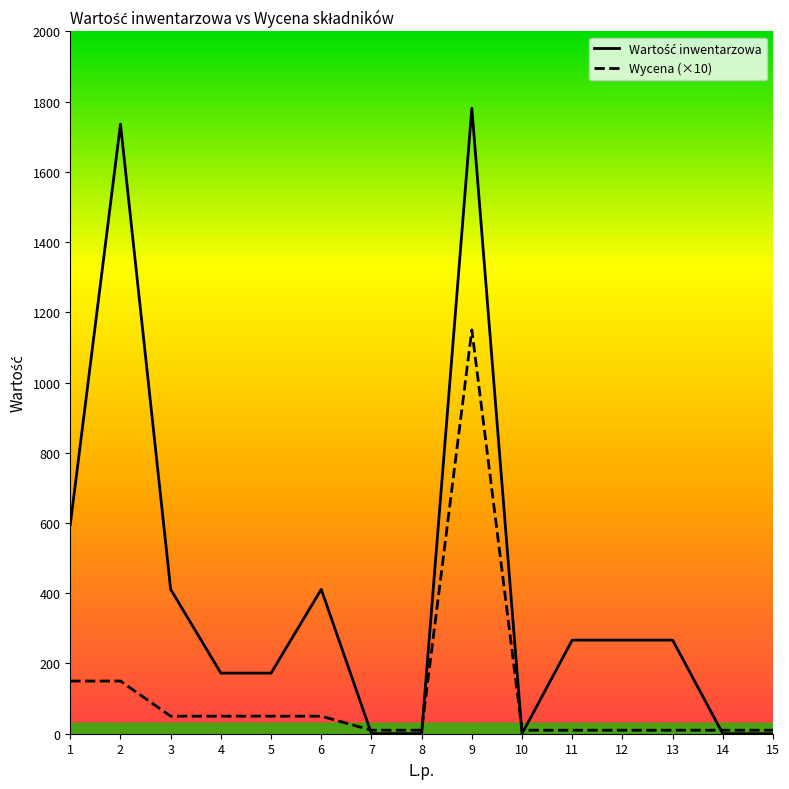

What is the difference between the second highest and second lowest values in the Wartość inwentarzowa series?

1736.1